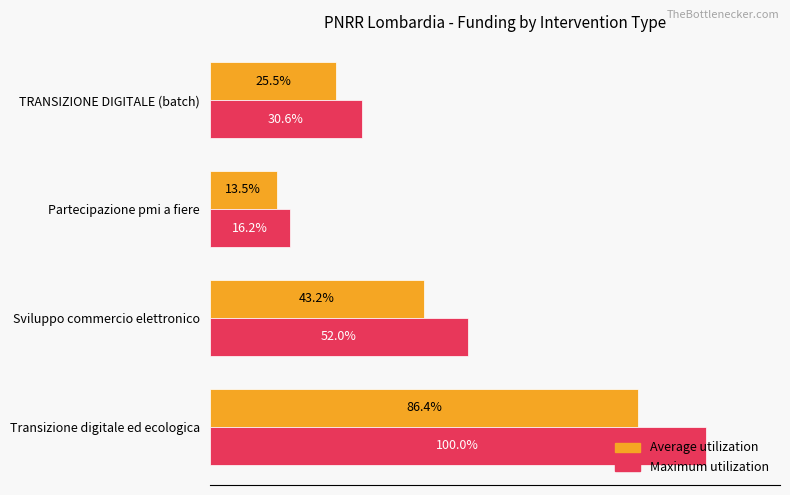

Which category has the lowest value across all series?

Partecipazione pmi a fiere